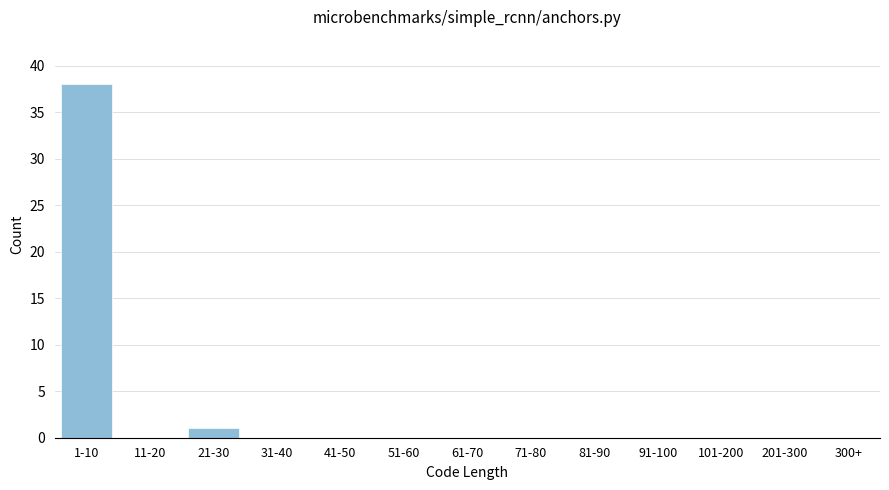

Reading left to right, extract all data points from this chart.

1-10=38	11-20=0	21-30=1	31-40=0	41-50=0	51-60=0	61-70=0	71-80=0	81-90=0	91-100=0	101-200=0	201-300=0	300+=0